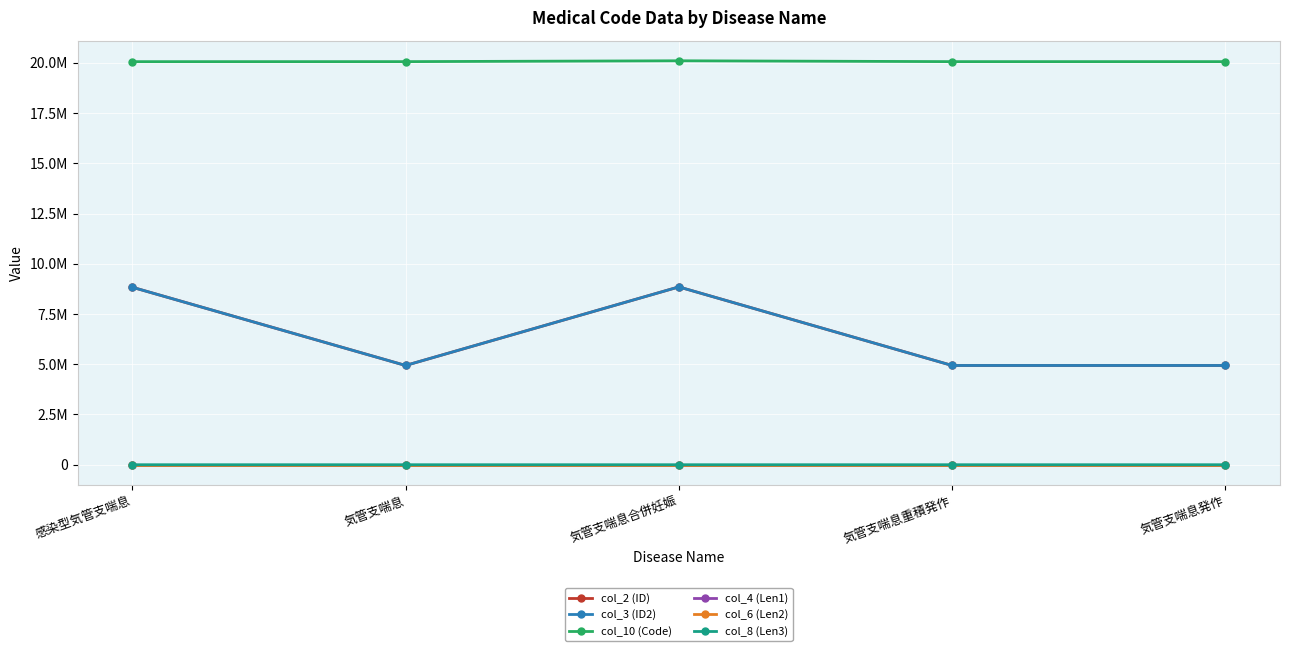

What is the maximum value for col_6 (Len2)?

9